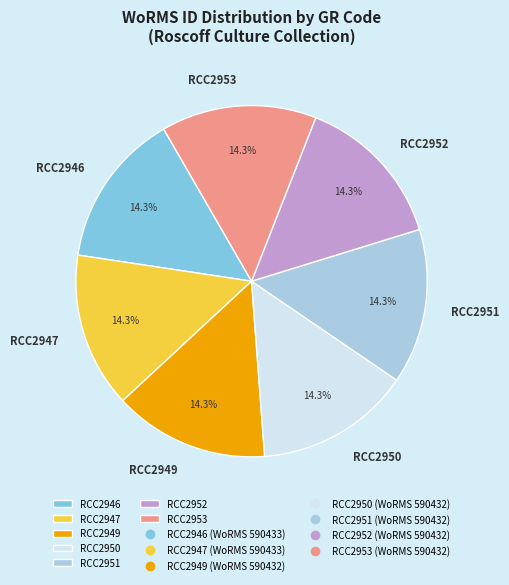

What is the ratio of the value at RCC2946 to the value at RCC2950?

1.0